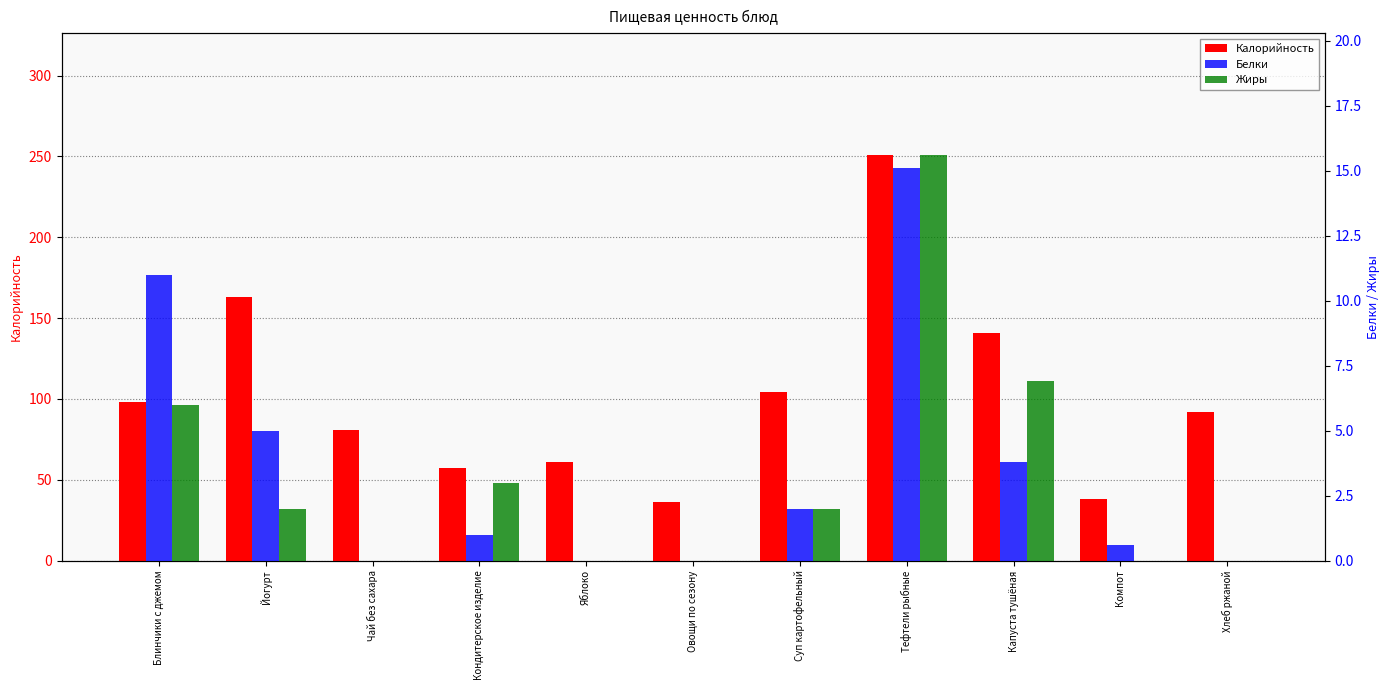

List the series in order of their peak value, lowest first.

Белки, Жиры, Калорийность